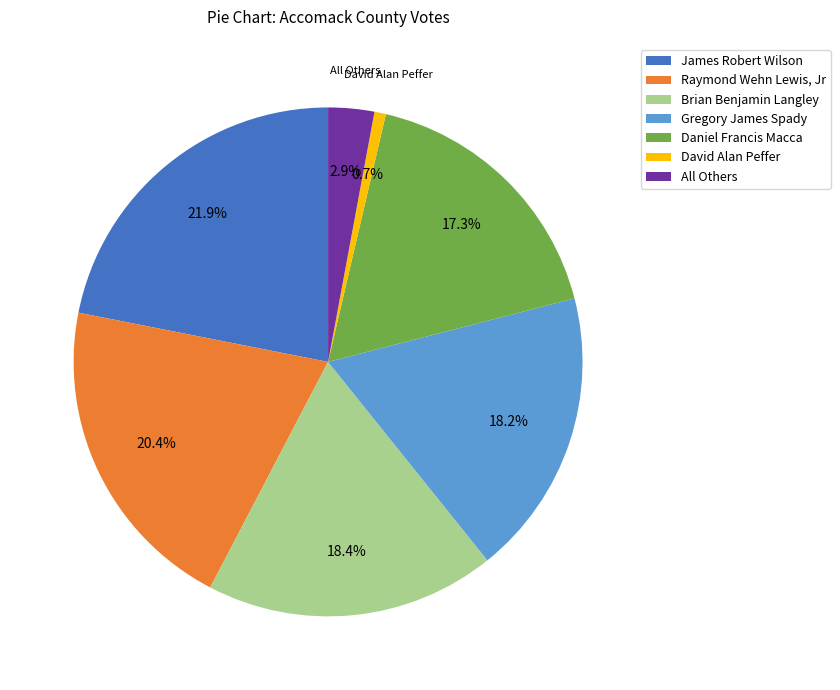

Which category has the biggest portion of the pie?

James Robert Wilson